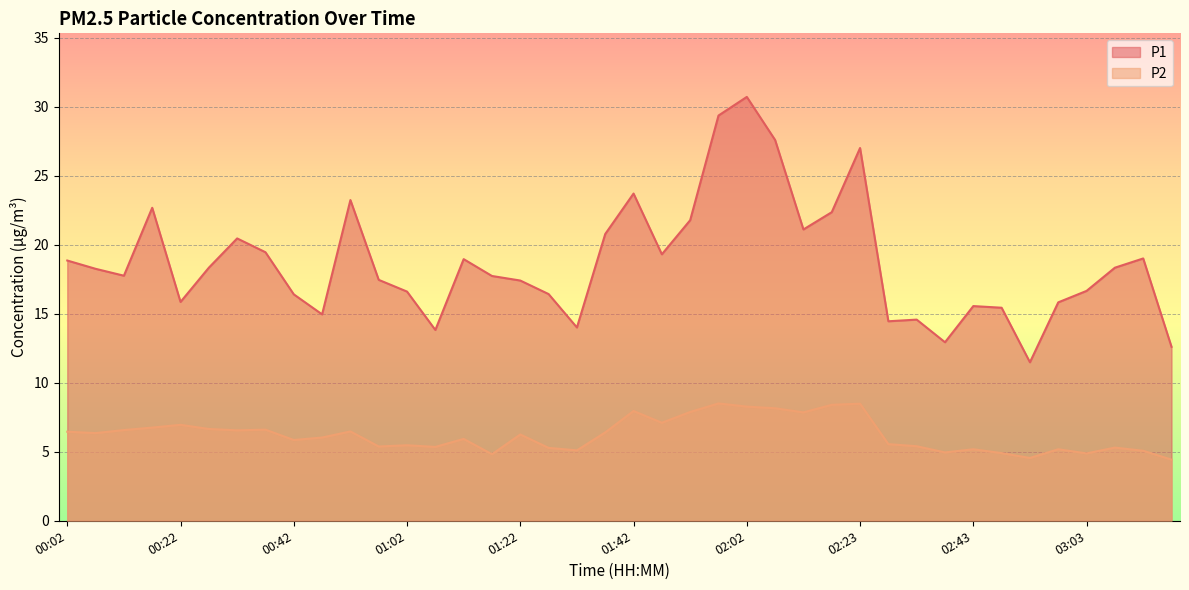

What are all the series names shown in the legend?

P1, P2